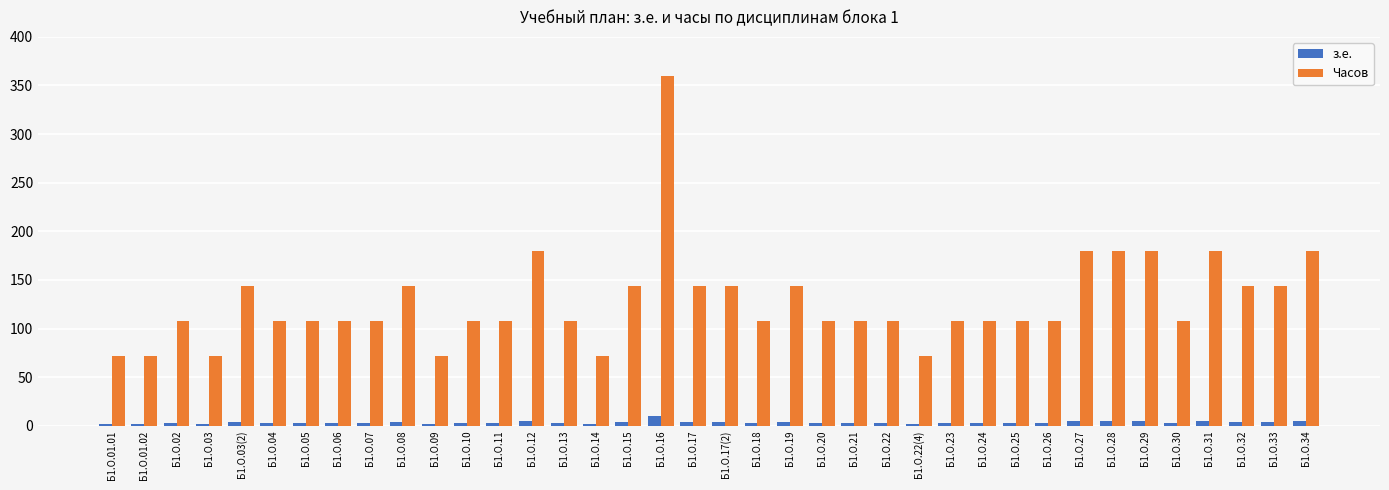

Are the bars horizontal?

No